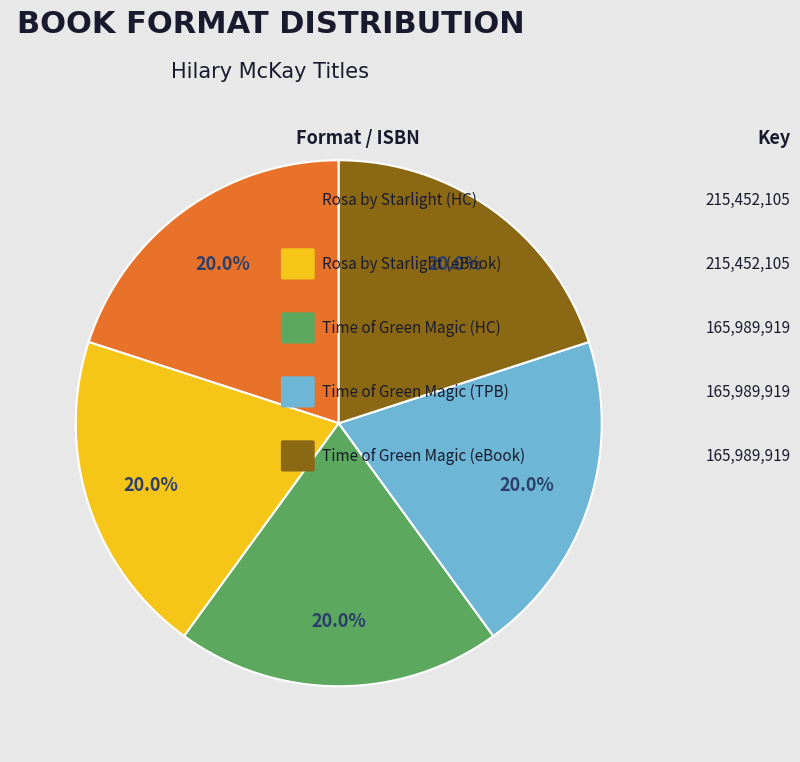

Is there any slice that represents more than half of the pie?

No